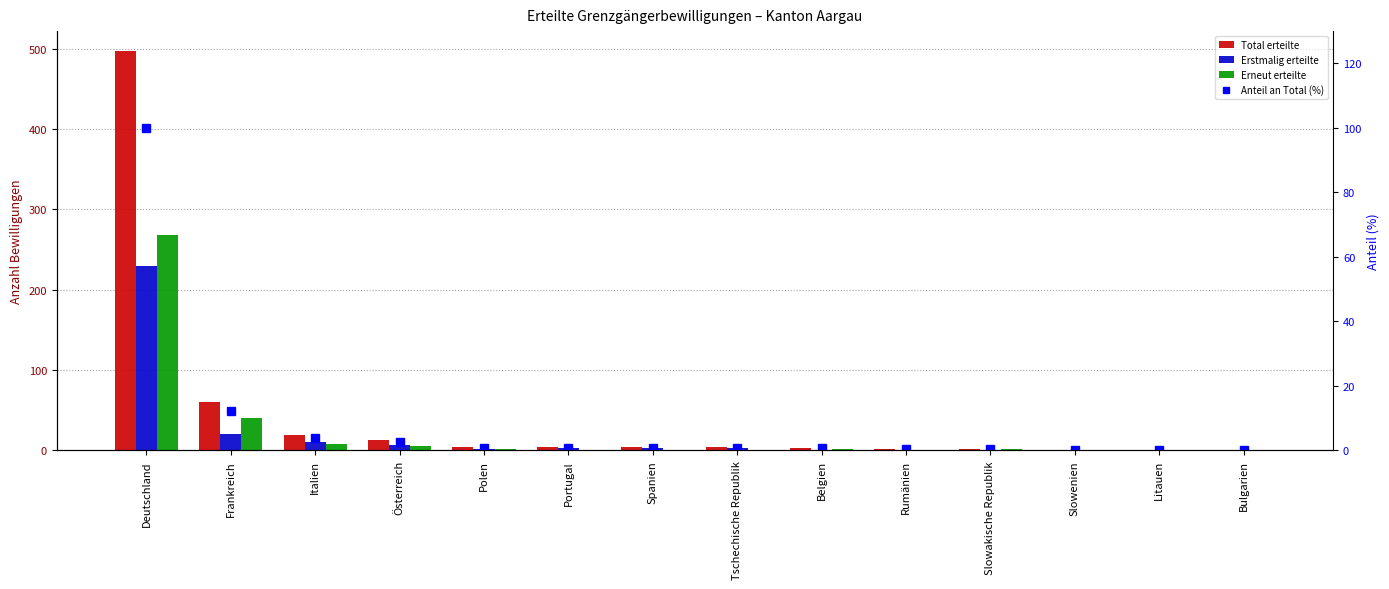

Is it true that Erstmalig erteilte equals 20.0 at Frankreich?

True